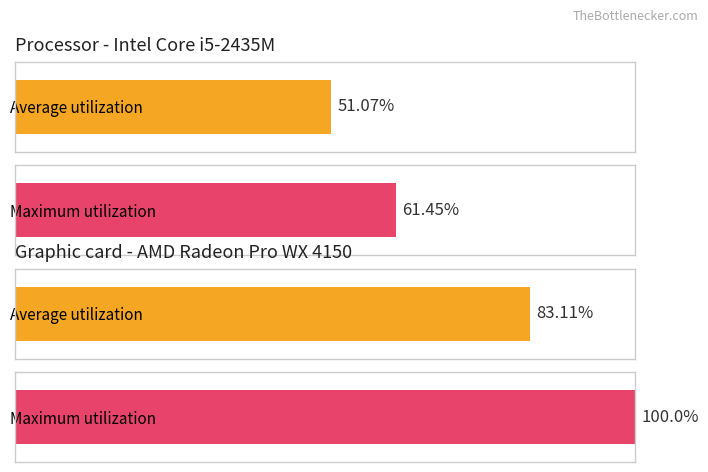

Rank the series by their maximum value, from lowest to highest.

Average utilization, Maximum utilization